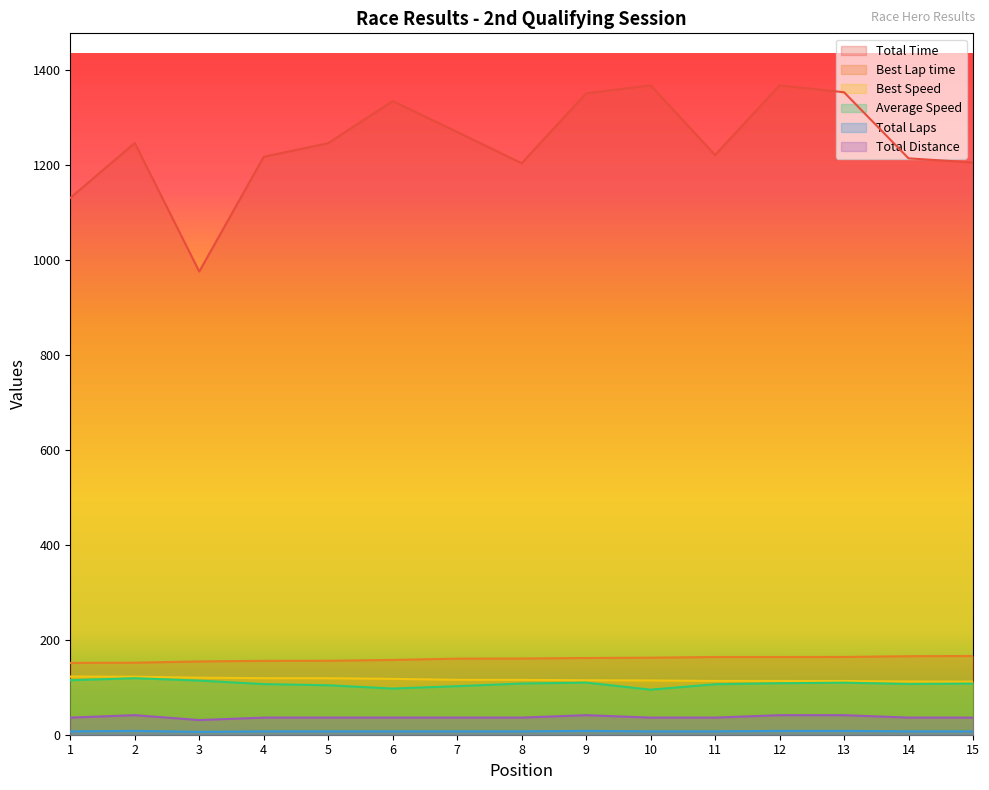

Where is the first local minimum for Total Time?

3